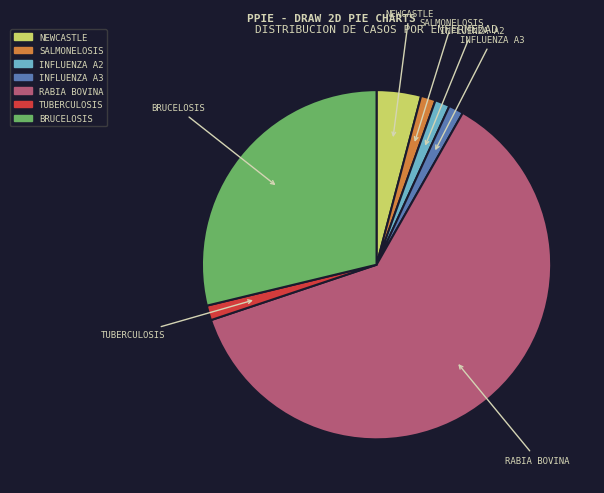

Does any single category account for the majority?

Yes